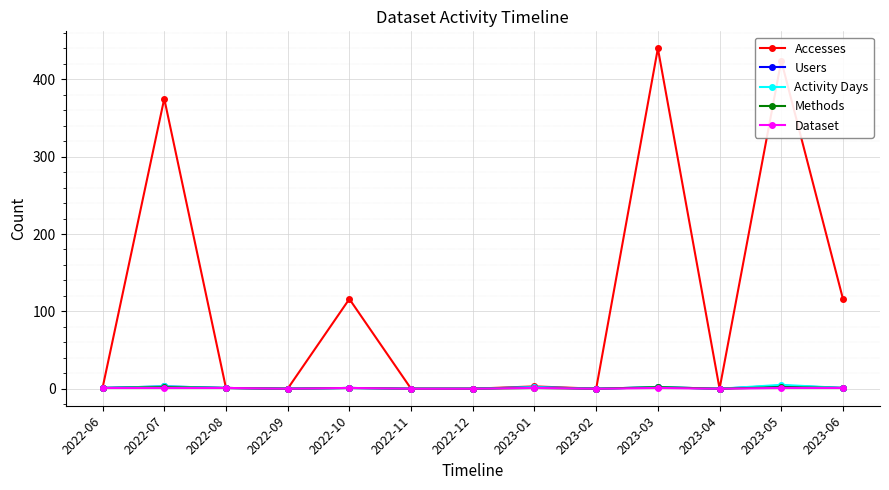

What is the label of the 10th point from the left?

2023-03